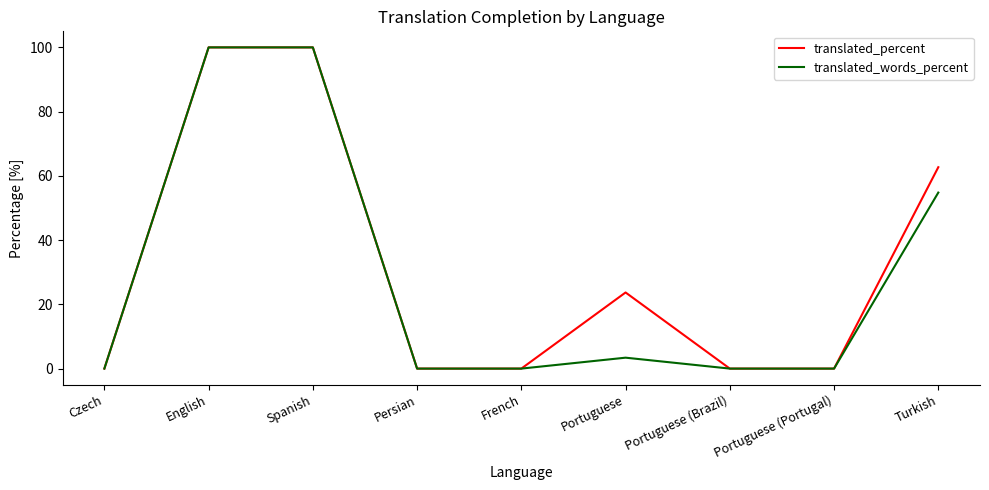

Reading right to left, extract all data points from this chart.

translated_percent: Turkish=62.7	Portuguese (Portugal)=0.0	Portuguese (Brazil)=0.0	Portuguese=23.7	French=0.0	Persian=0.0	Spanish=100.0	English=100.0	Czech=0.0
translated_words_percent: Turkish=54.8	Portuguese (Portugal)=0.0	Portuguese (Brazil)=0.0	Portuguese=3.4	French=0.0	Persian=0.0	Spanish=100.0	English=100.0	Czech=0.0